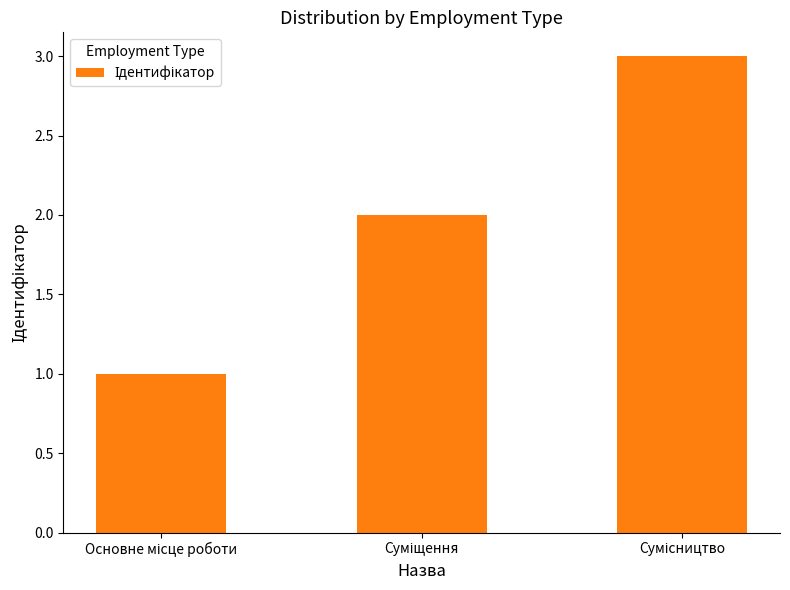

Are the bars horizontal?

No